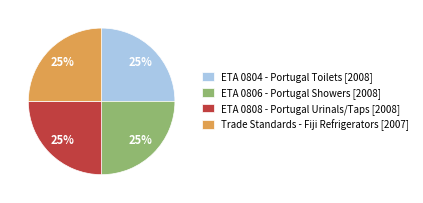

To the nearest percent, what percentage of the pie is ETA 0806 - Portugal Showers?

25%